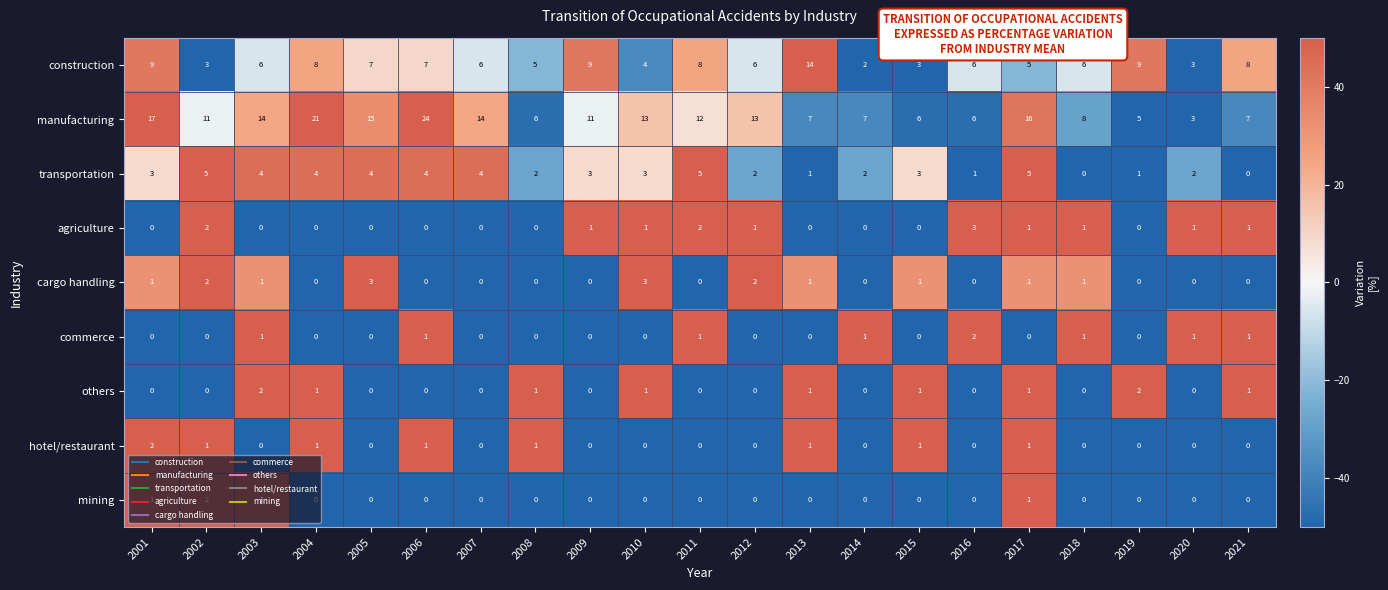

What is the lowest value of the manufacturing series?

3